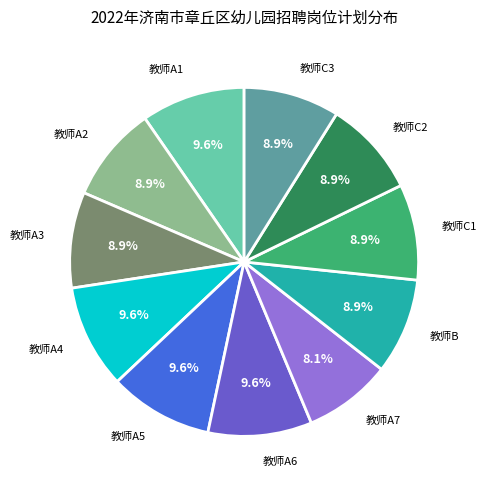

Approximately how many times larger is the value at 教师A5 compared to 教师A6?

1.0